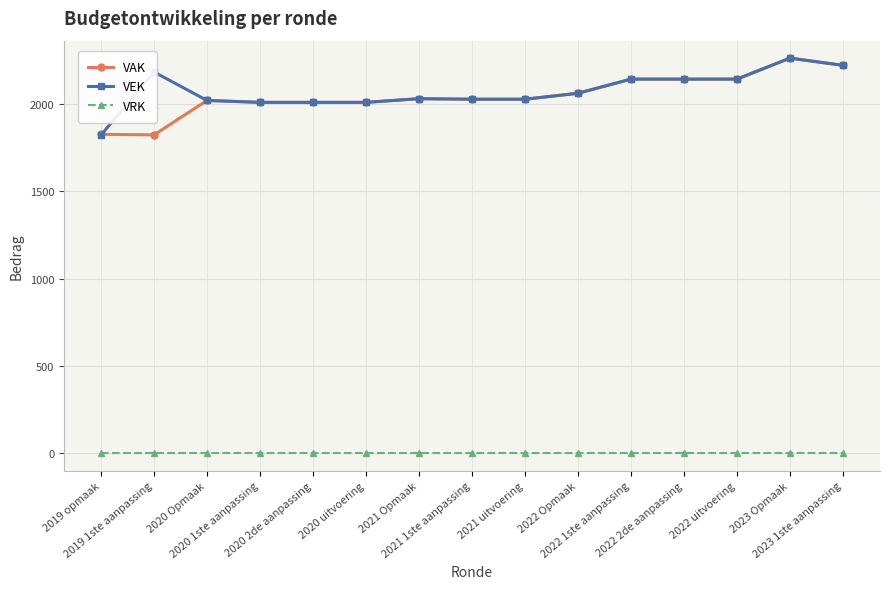

At how many categories does at least one series exceed 327?

15